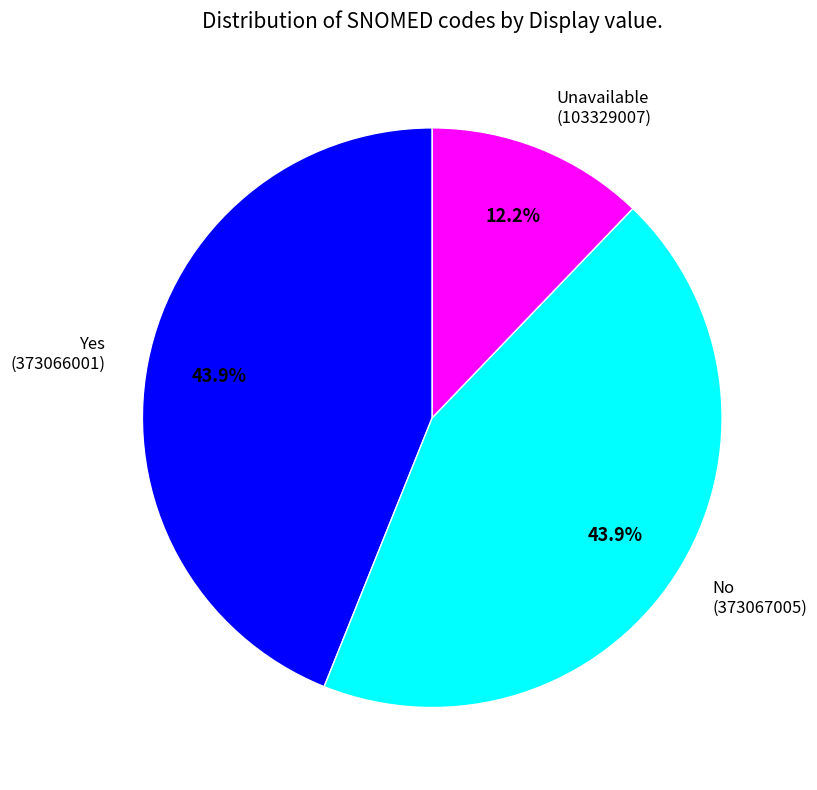

Is there a majority slice in this chart?

No